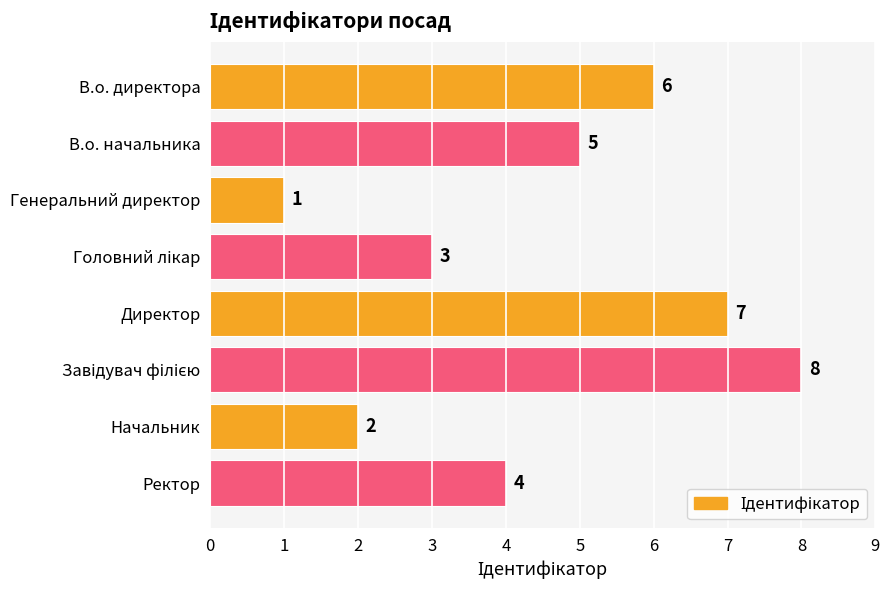

The chart shows a value of 1 at Генеральний директор. True or false?

True